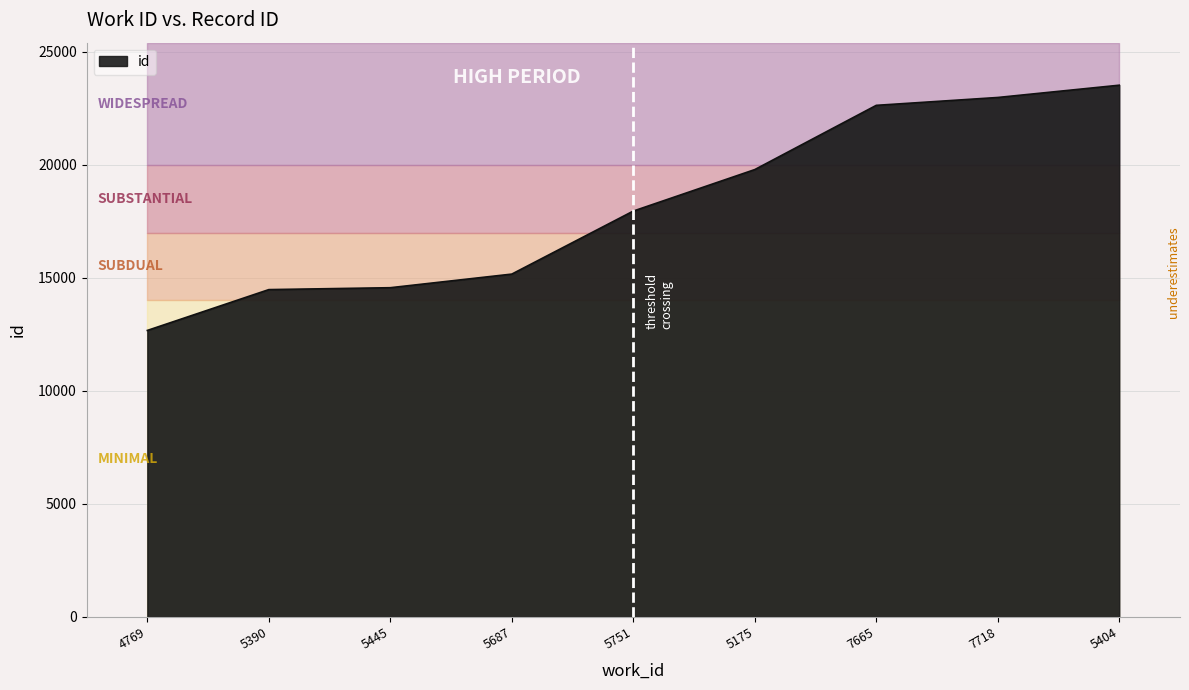

List the labels in order of value, smallest first.

4769, 5390, 5445, 5687, 5751, 5175, 7665, 7718, 5404